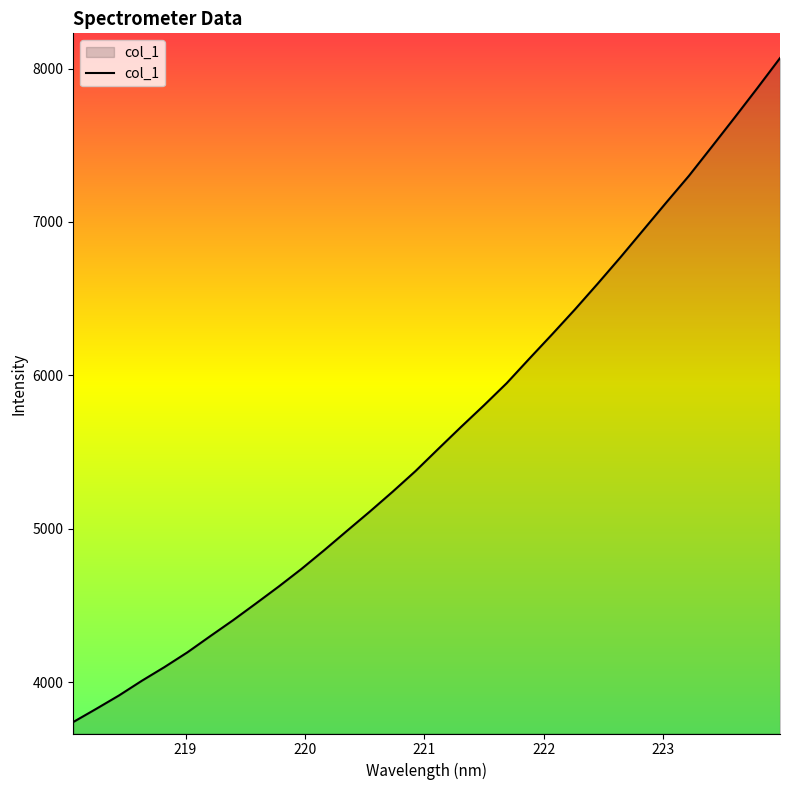

What is the difference between the maximum and minimum values?

4326.4